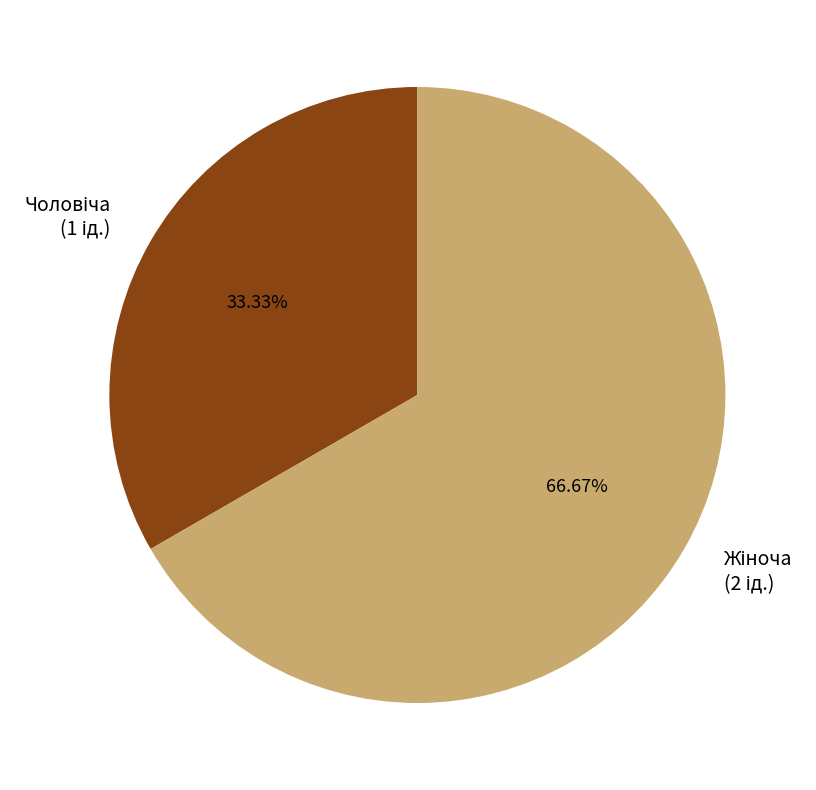

The Чоловіча slice represents 33% of the pie. True or false?

True